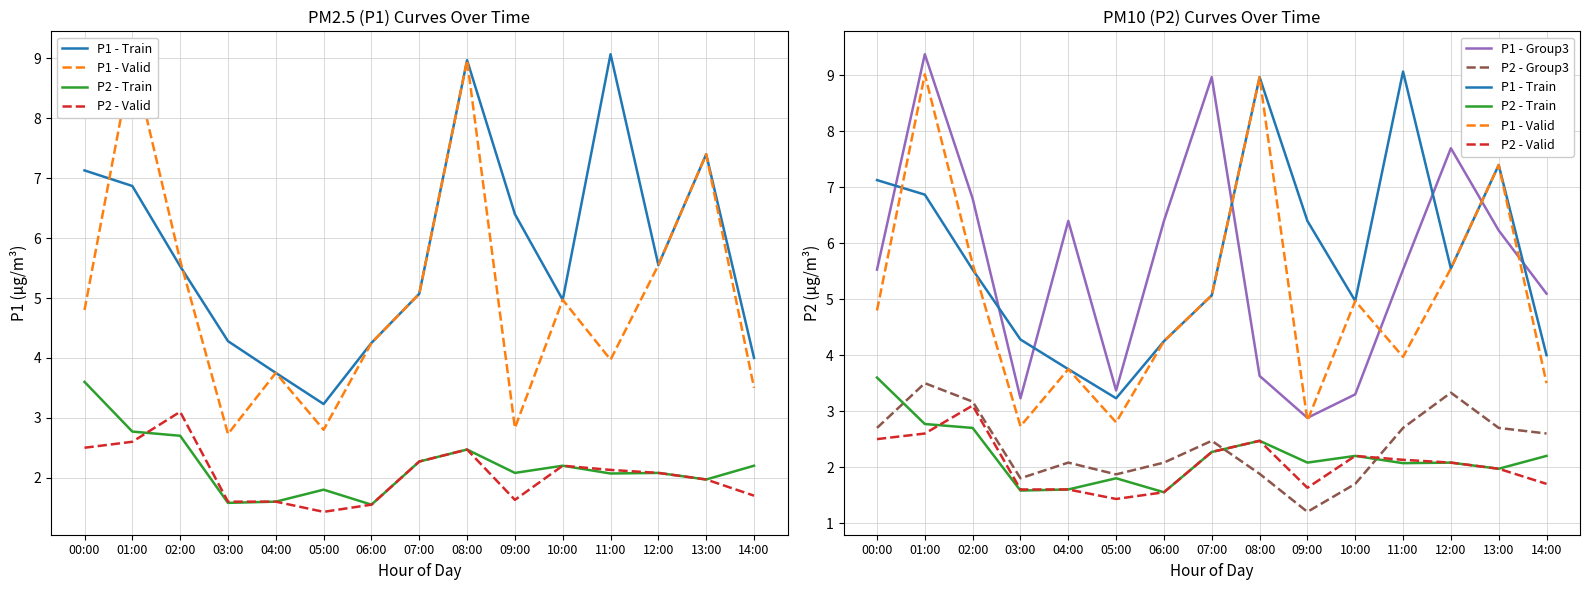

What is the spread (max minus min) of values at 02:00?

4.1